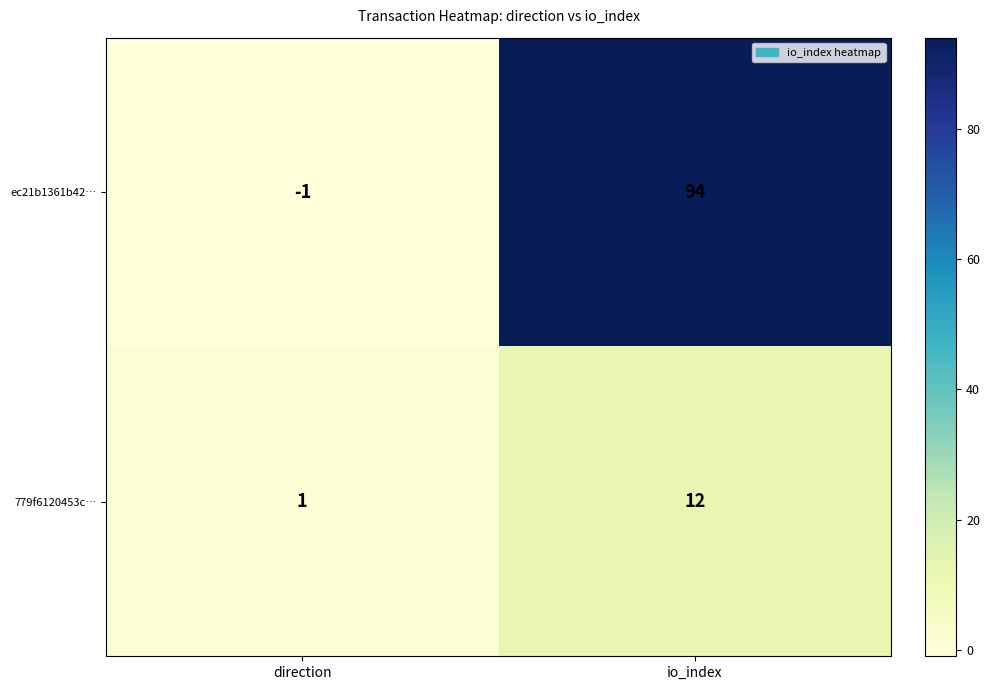

What is the difference between the maximum and minimum values in the 779f6120453c… series?

11